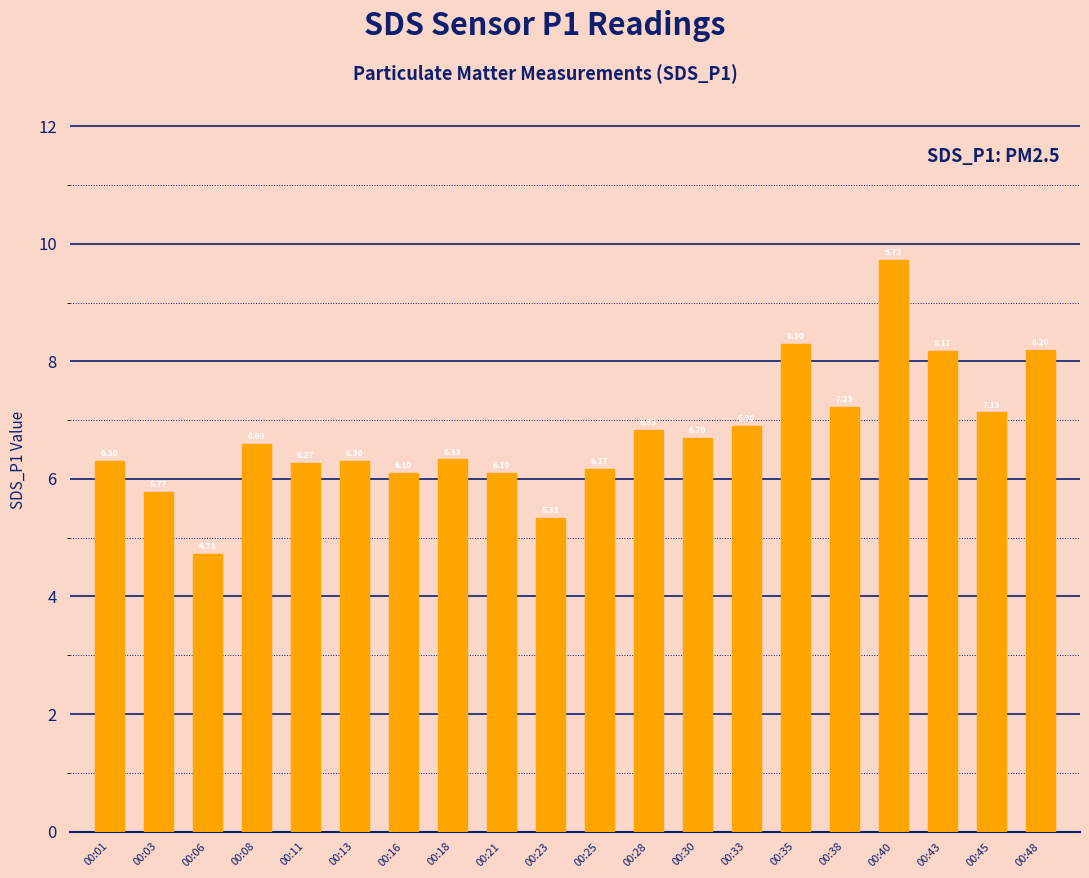

The value at 00:18 is 1.6. True or false?

False